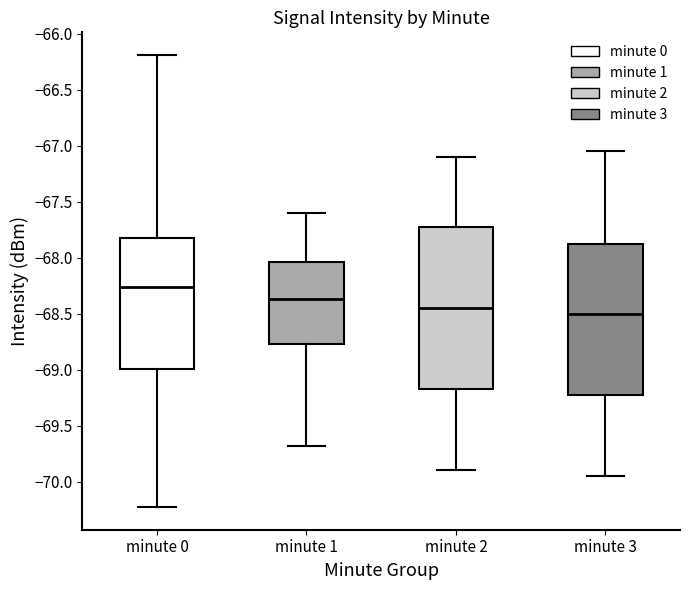

Which box is the tallest, from its lower edge to its upper edge?

minute 2